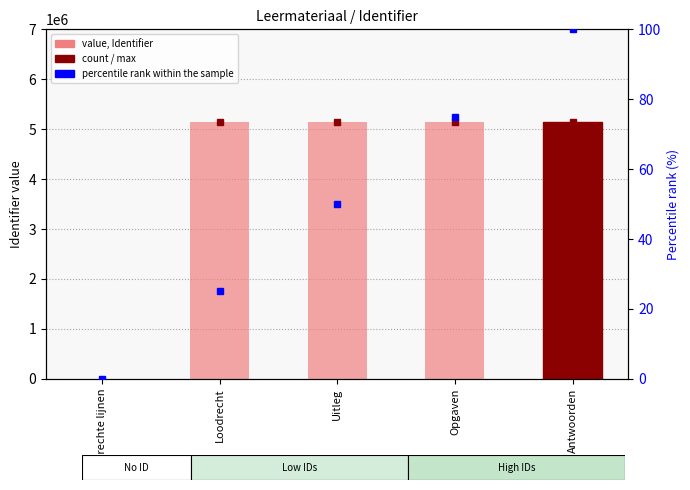

How many data points in Identifier are above 5142647?

2